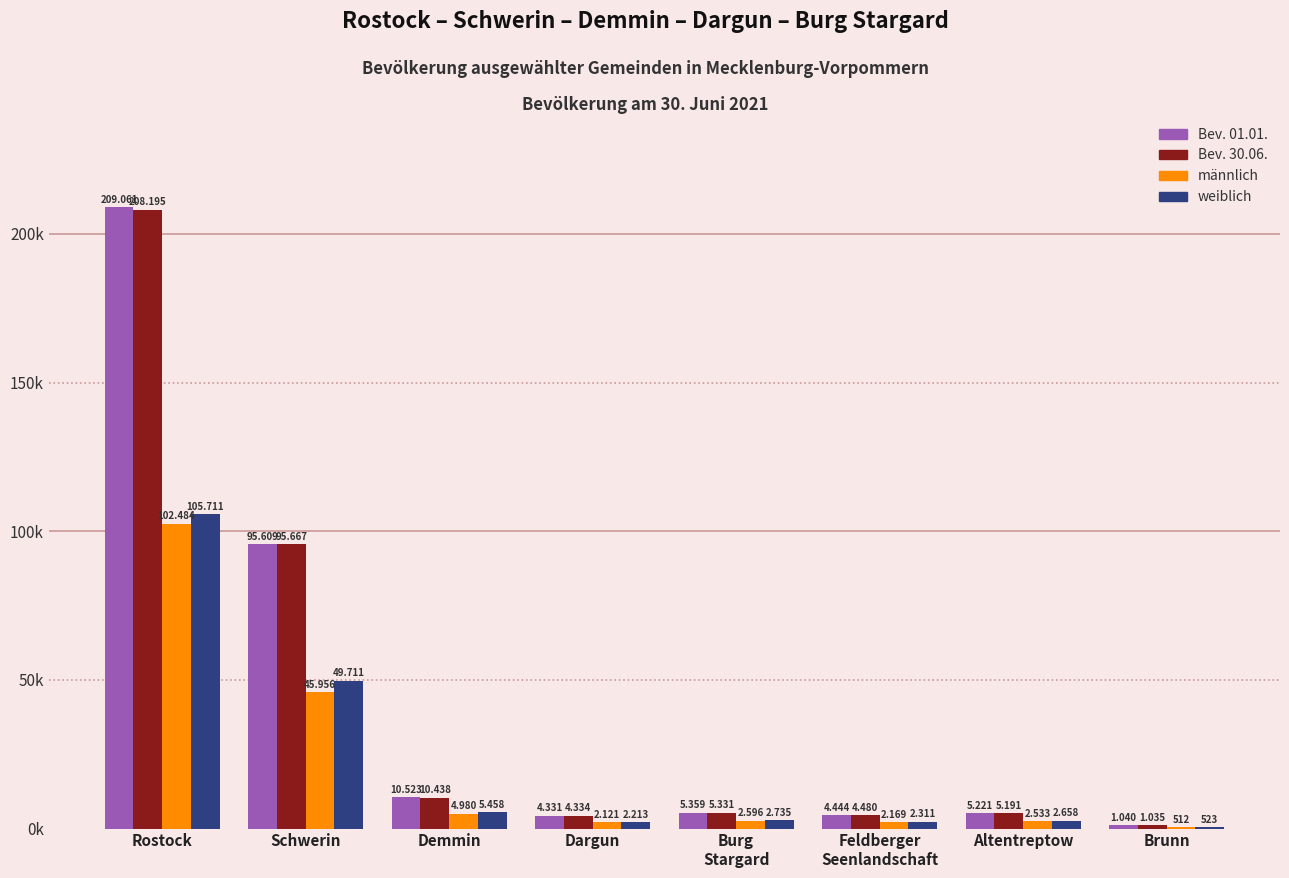

What are all the series names shown in the legend?

Bev. 01.01., Bev. 30.06., männlich, weiblich